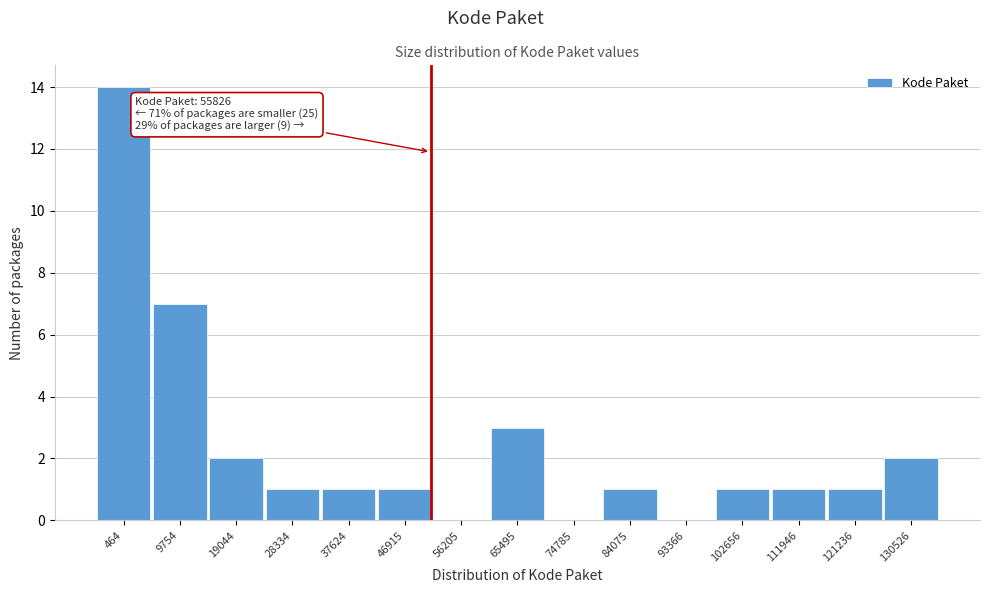

Reading left to right, transcribe all the data shown in this chart.

464=14	9754=7	19044=2	28334=1	37624=1	46915=1	56205=0	65495=3	74785=0	84075=1	93366=0	102656=1	111946=1	121236=1	130526=2